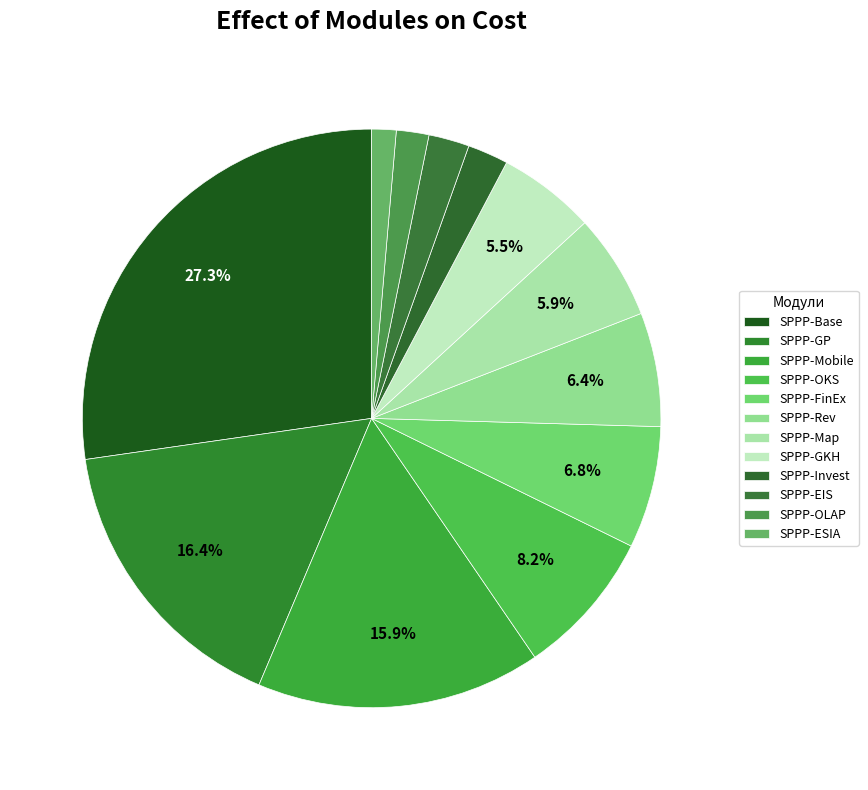

How many slices are in this pie chart?

12